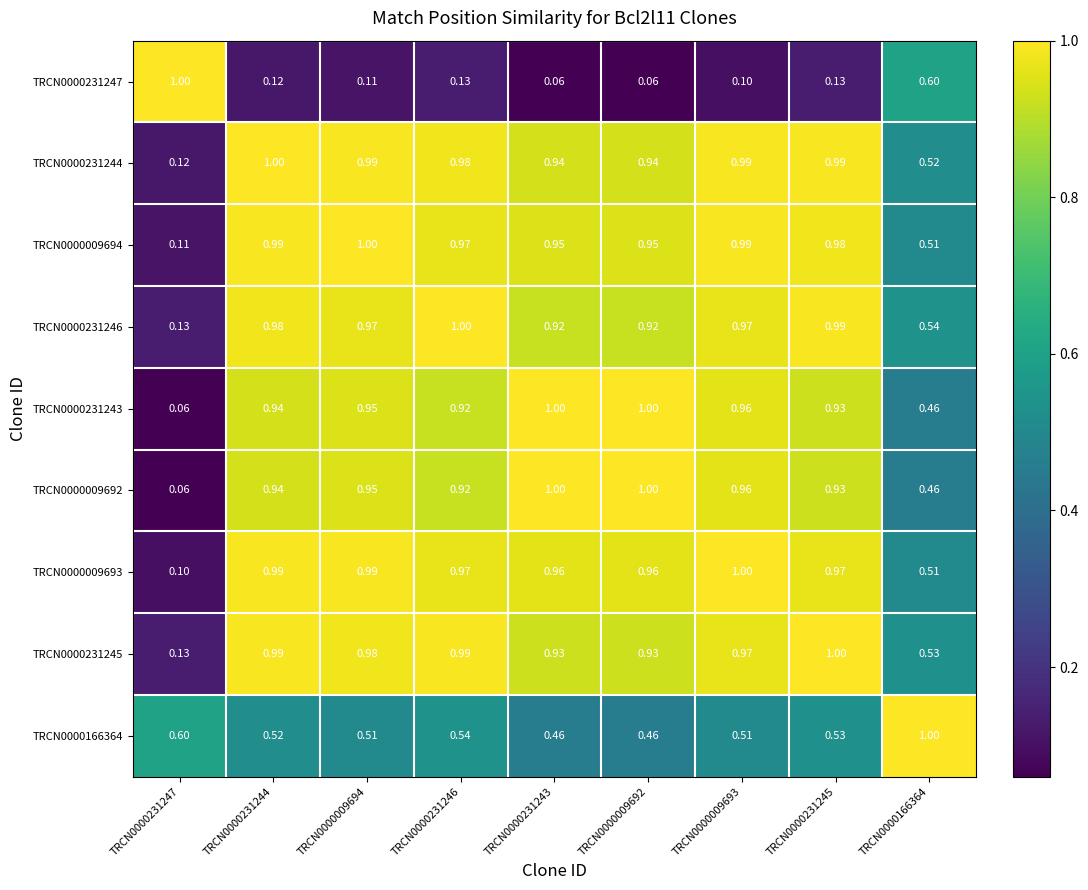

Is the value of TRCN0000166364 at TRCN0000231246 greater than the value of TRCN0000231244 at TRCN0000231243?

No